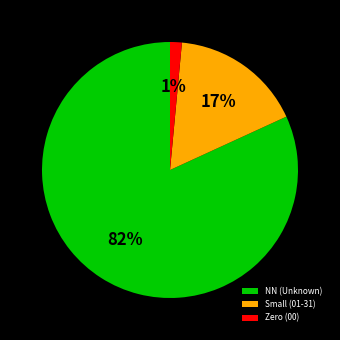

Rank the categories by value from lowest to highest.

Zero (00), Small (01-31), NN (Unknown)